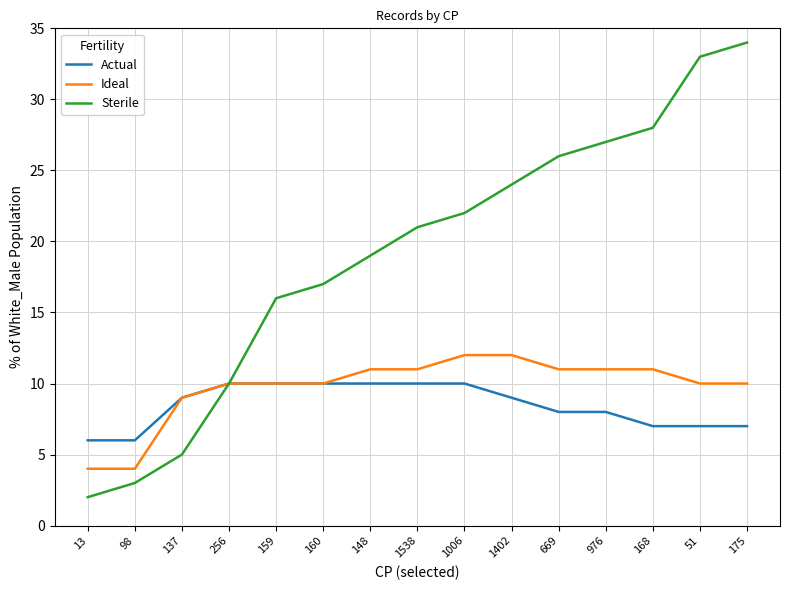

What position from the right is 976?

4